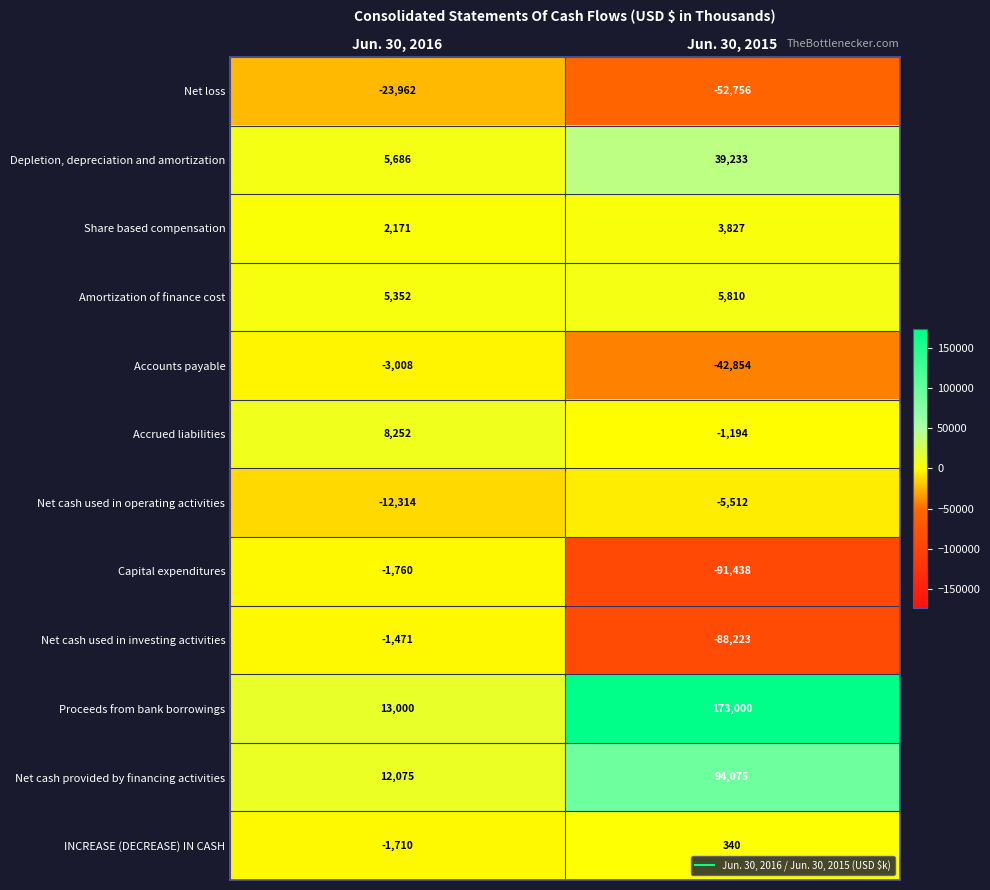

Rank the categories by Net cash provided by financing activities value from lowest to highest.

Jun. 30, 2016, Jun. 30, 2015